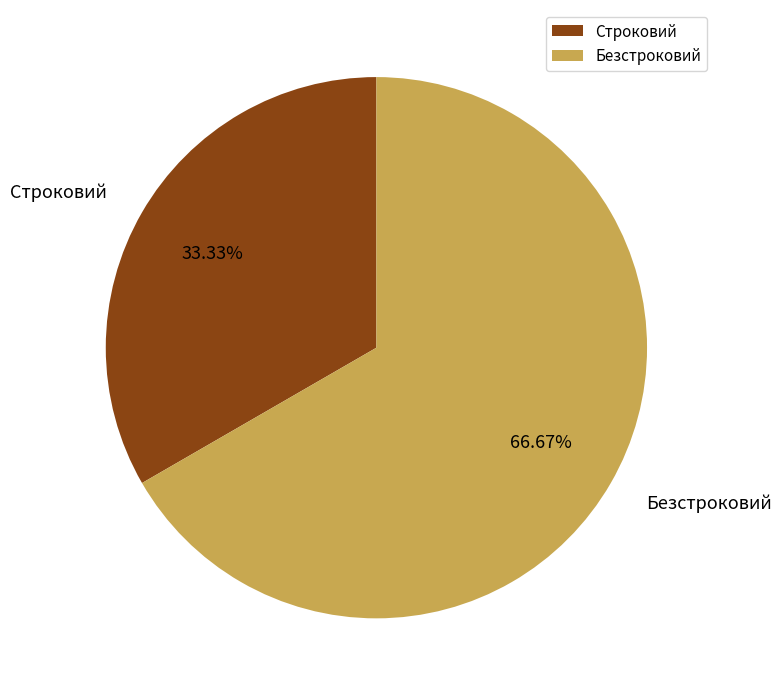

True or false: Строковий accounts for 44% of the total.

False